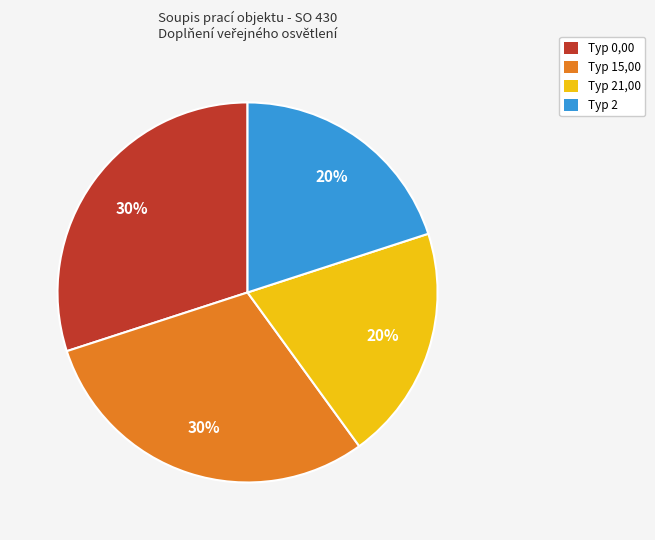

To the nearest percent, what is the average slice percentage?

25%